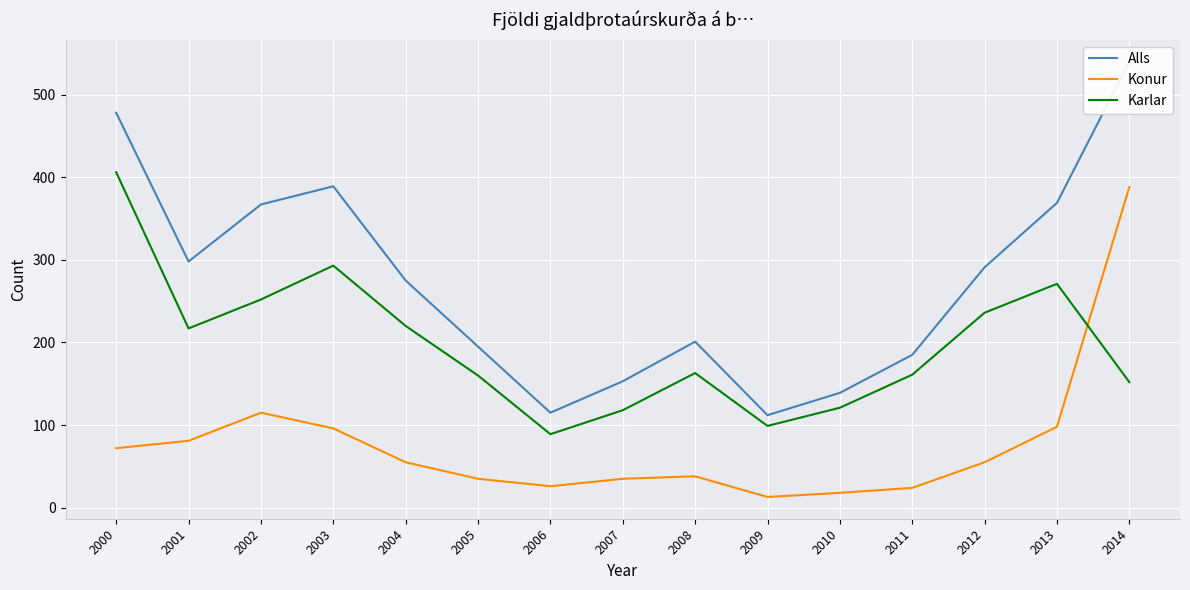

Rank the series by their average value, from lowest to highest.

Konur, Karlar, Alls